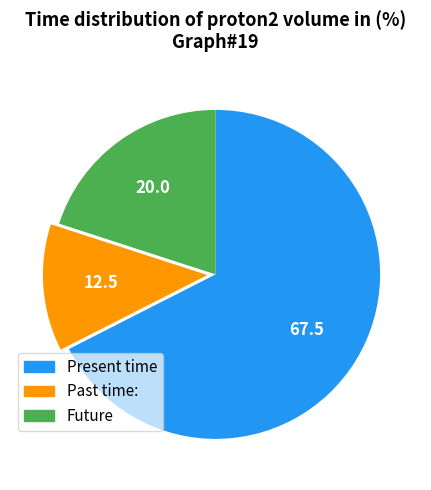

Is the sum of Future and Present time greater than half?

Yes